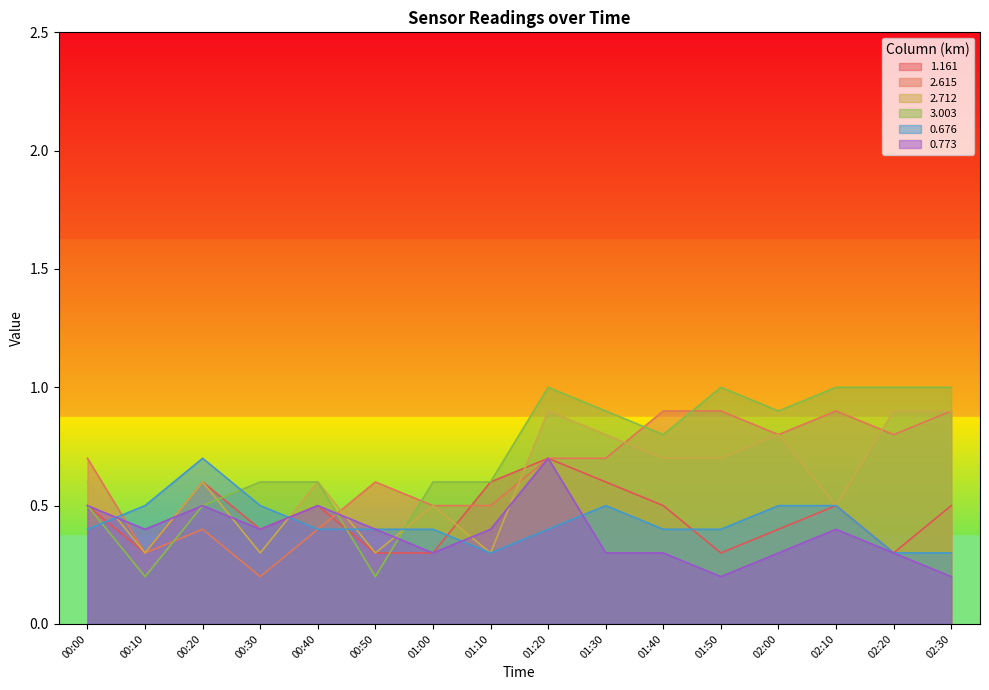

How many lines are shown in the chart?

6